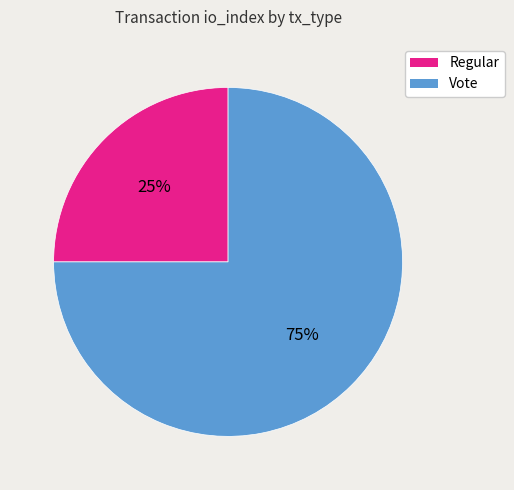

What is the ratio of the value at Vote to the value at Regular?

3.0